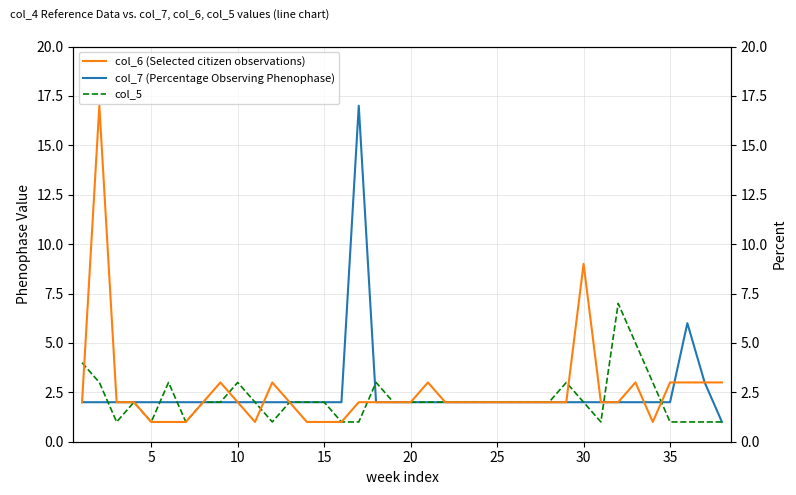

What is the sum of all col_5 values?

81